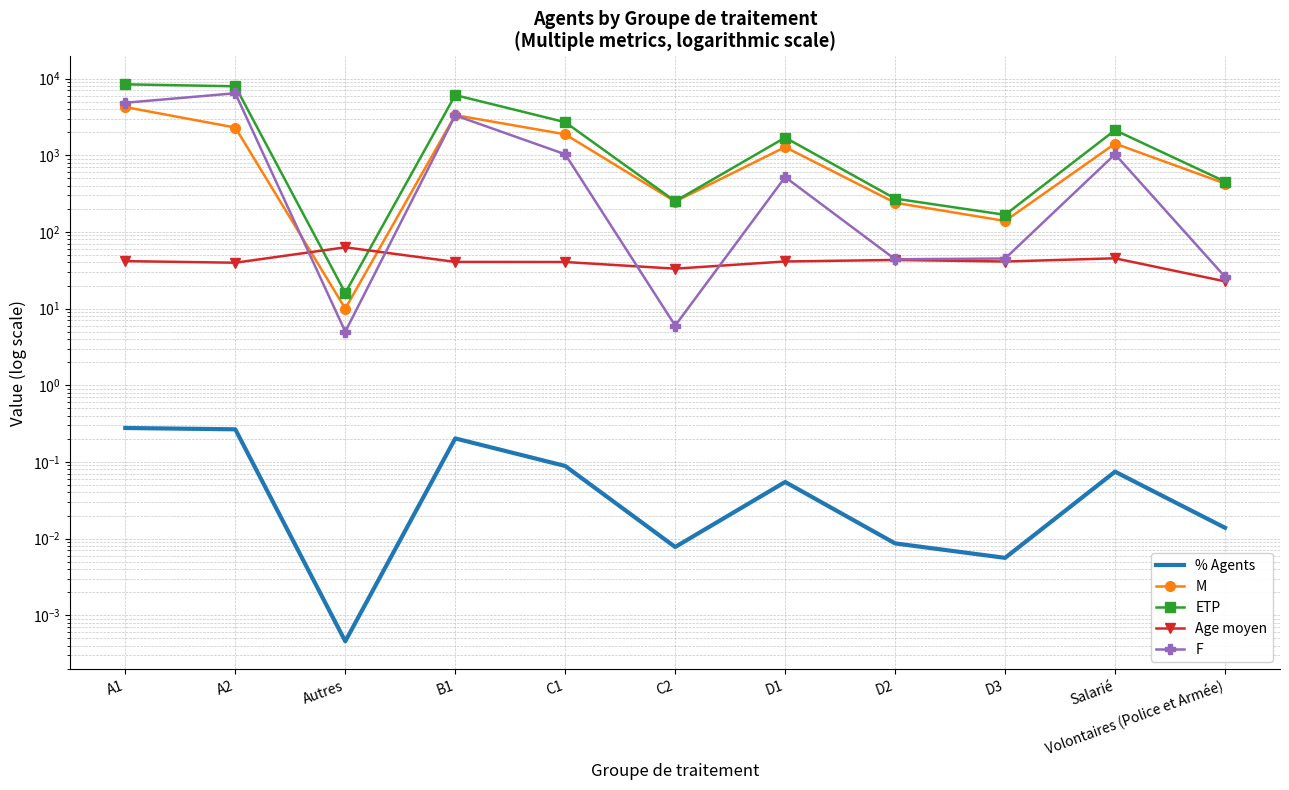

What is the label of the 6th point from the right?

C2